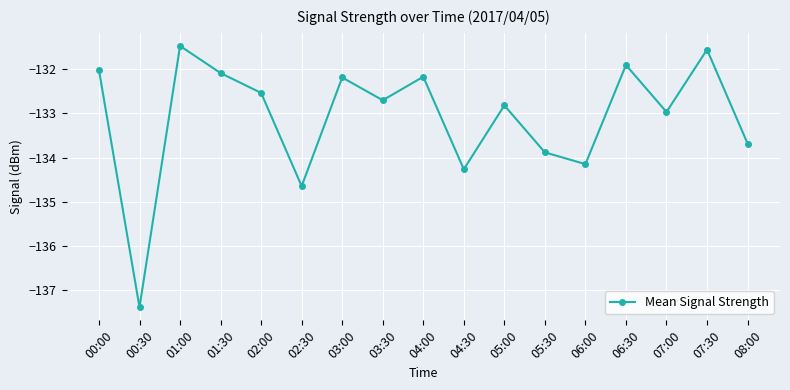

What is the minimum value shown in the chart?

-137.4